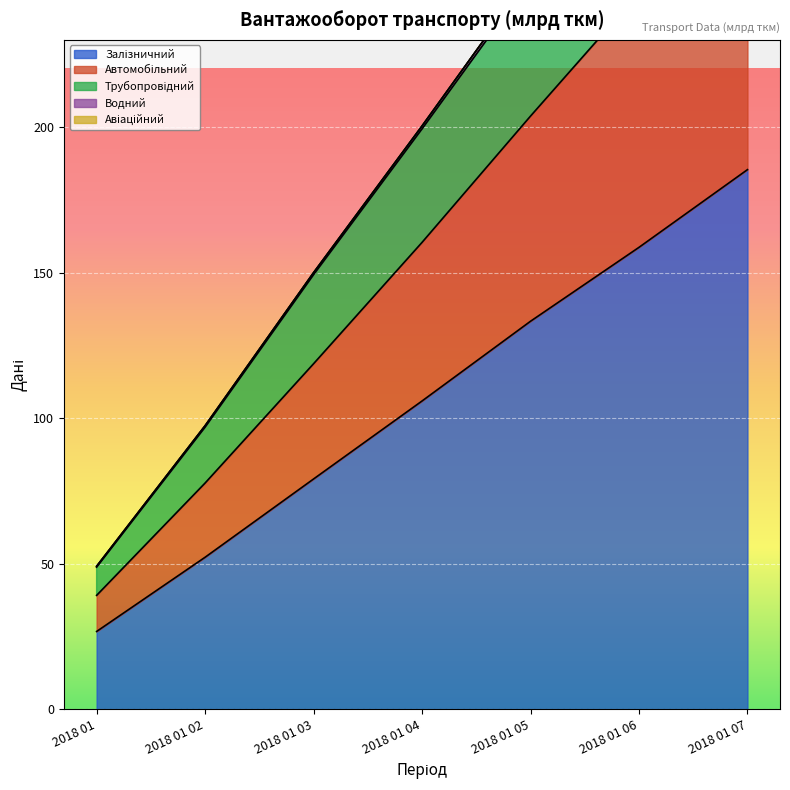

The Авіаційний series shows 0.0 at 2018 01 05. True or false?

True